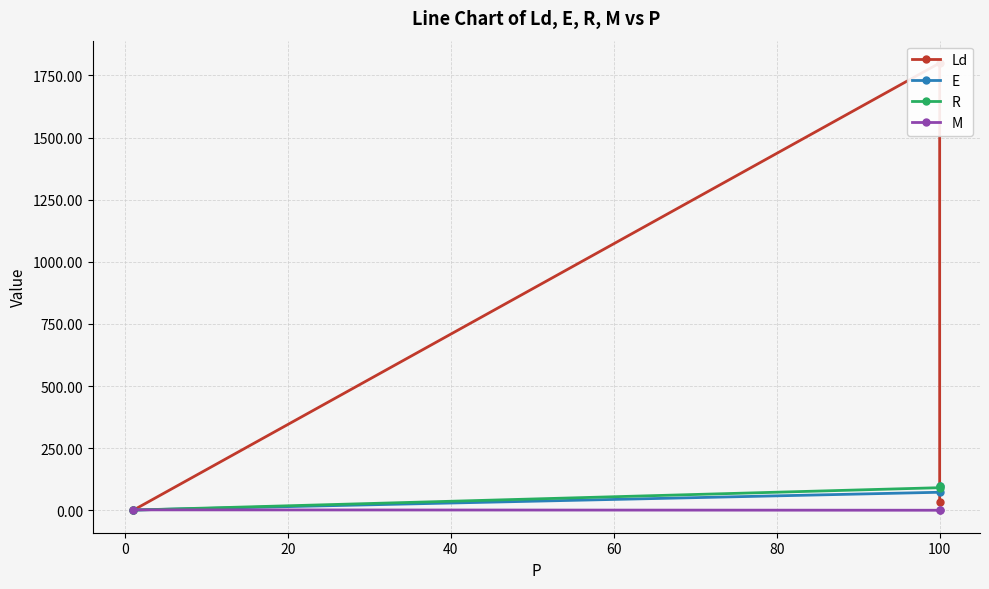

What is the value of the R point at the 3rd from the left?

1.1